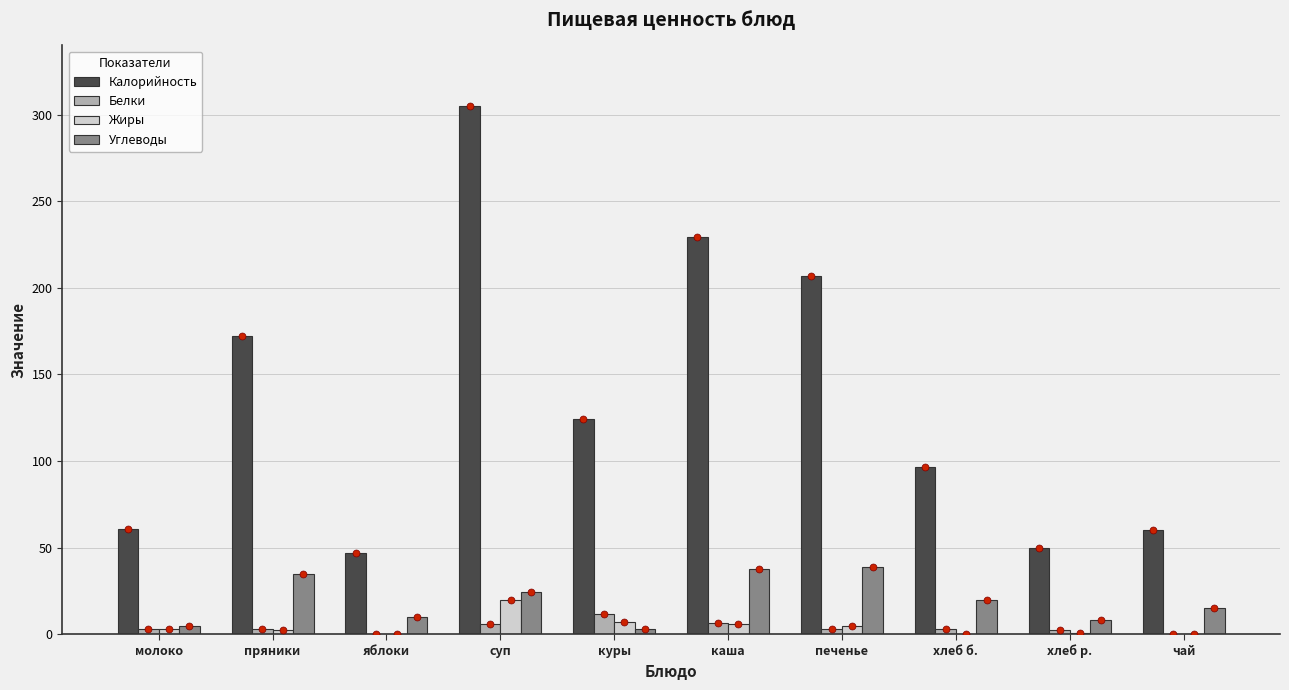

At how many categories does at least one series exceed 290?

1